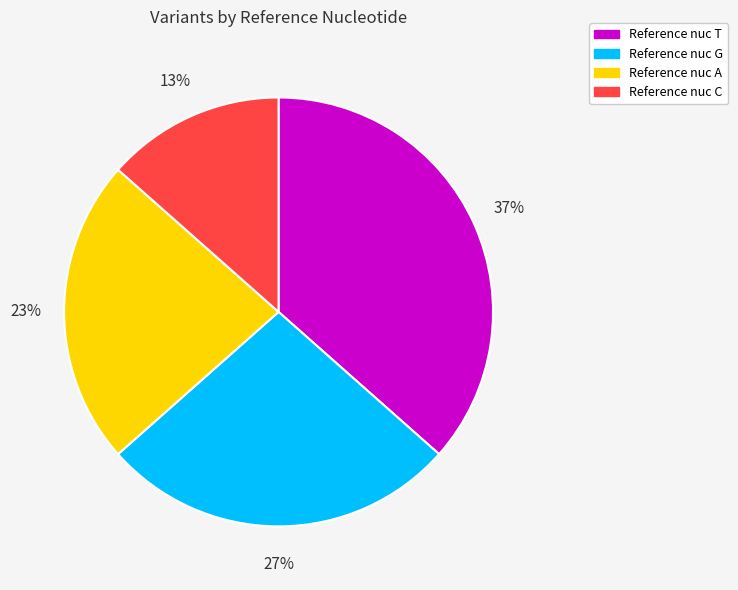

To the nearest percent, what is the average slice percentage?

25%